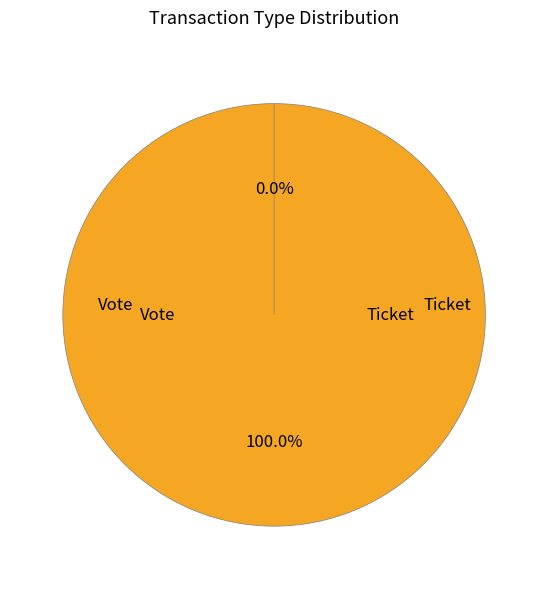

Is Vote the majority of the pie?

Yes